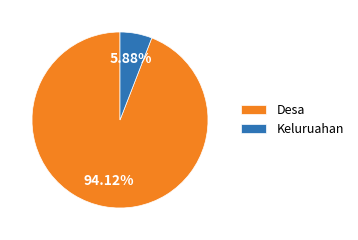

Which category accounts for the majority?

Desa